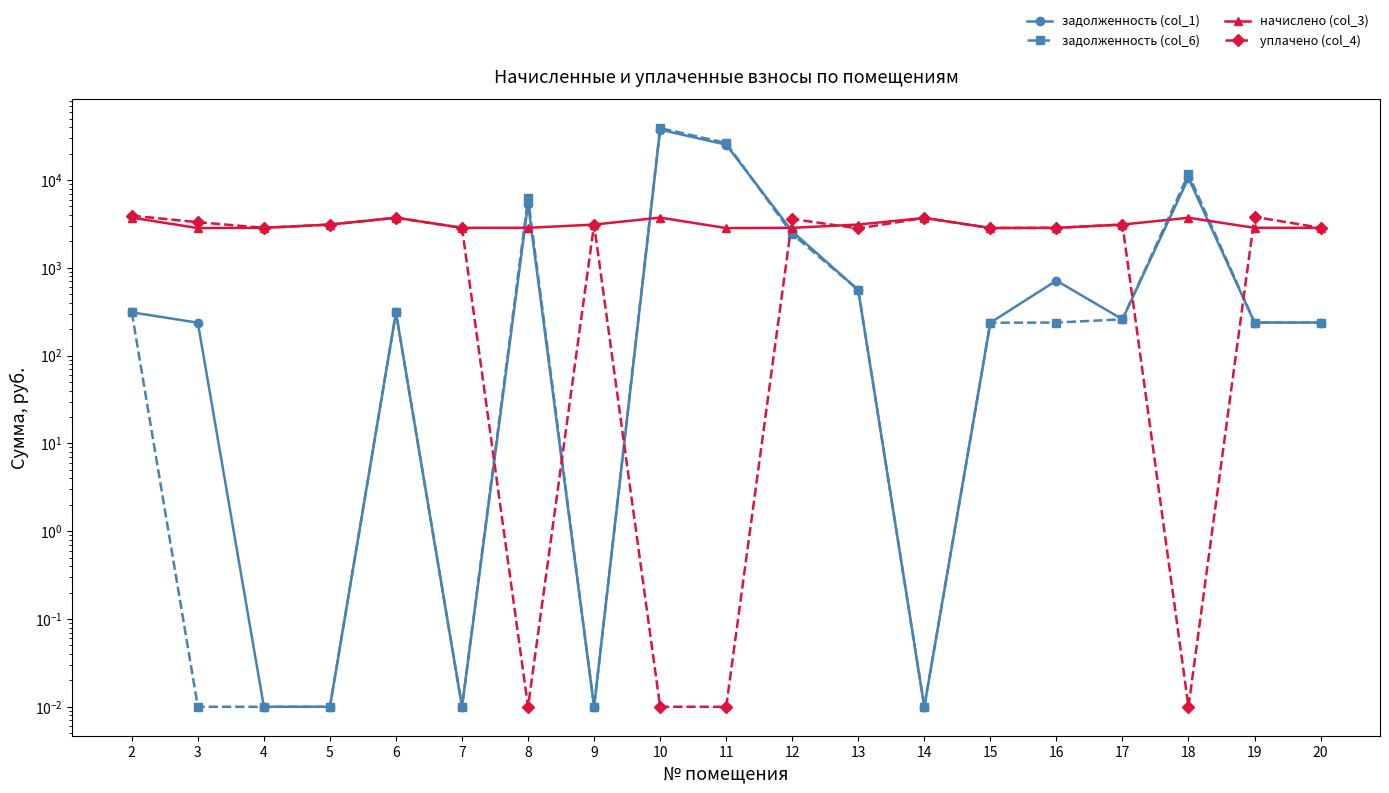

Which series has the largest total across all categories?

задолженность (col_6)